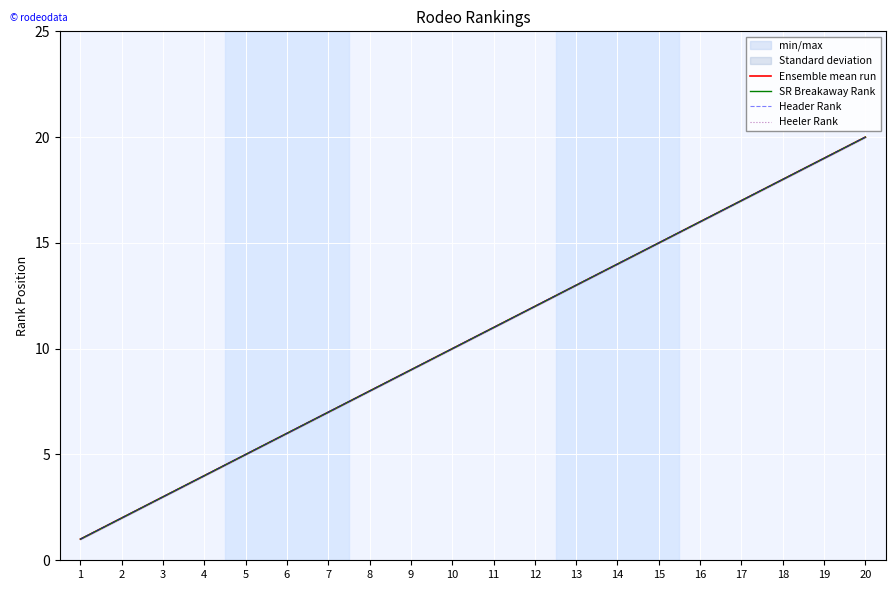

Where does the SR Breakaway Rank series first go above 11?

12